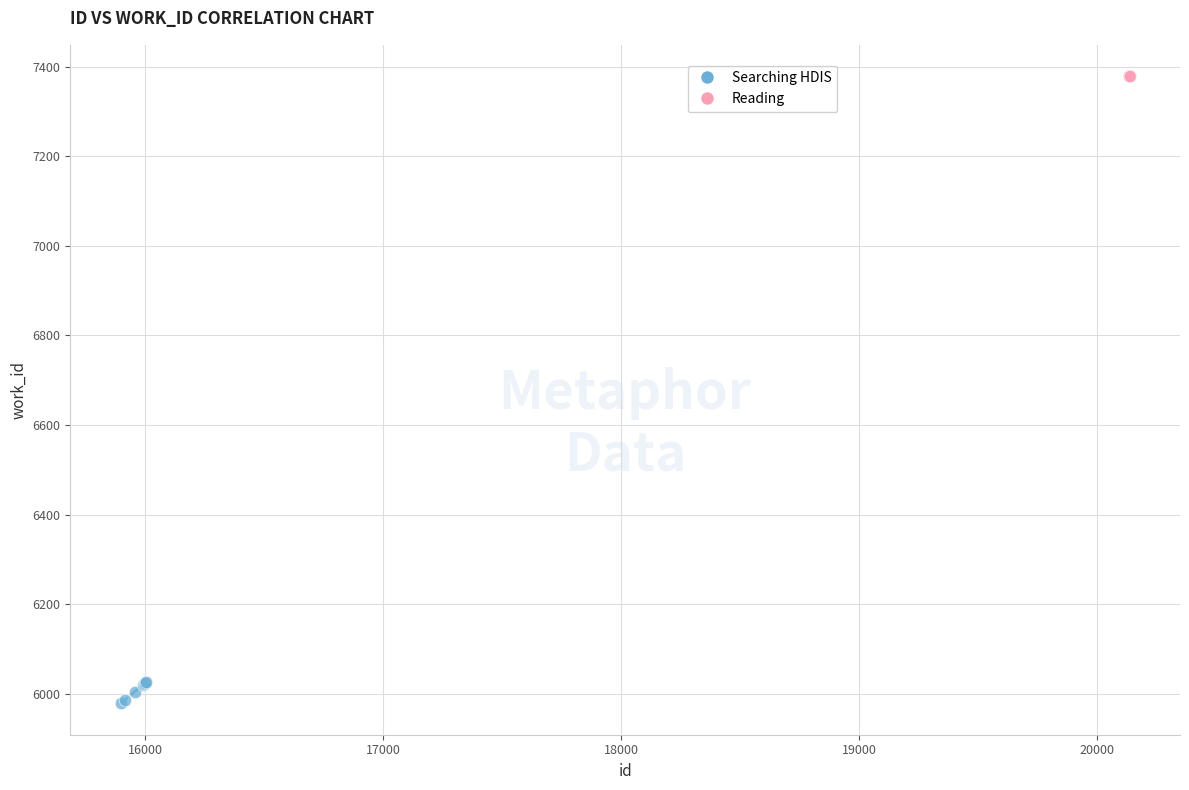

Which series reaches the maximum Y coordinate?

Reading